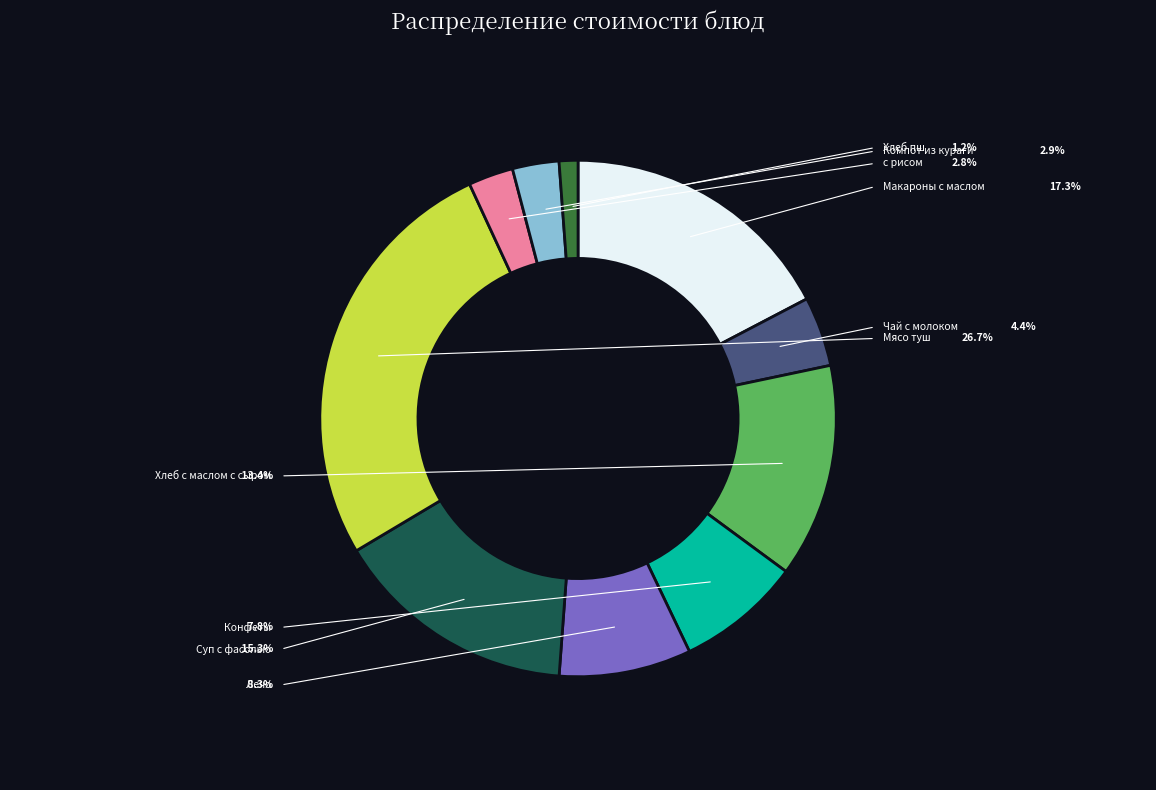

How many slices are in this pie chart?

10